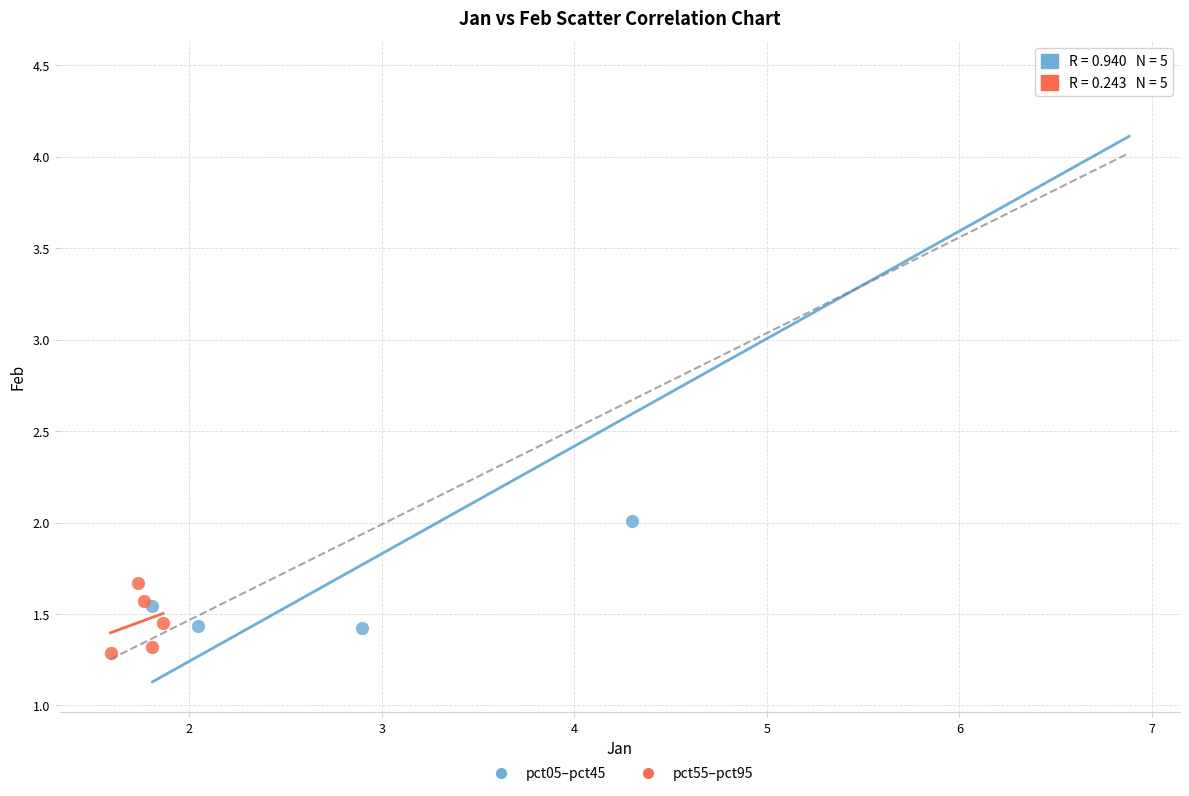

Which series has the largest Y range (max minus min)?

pct05–pct45